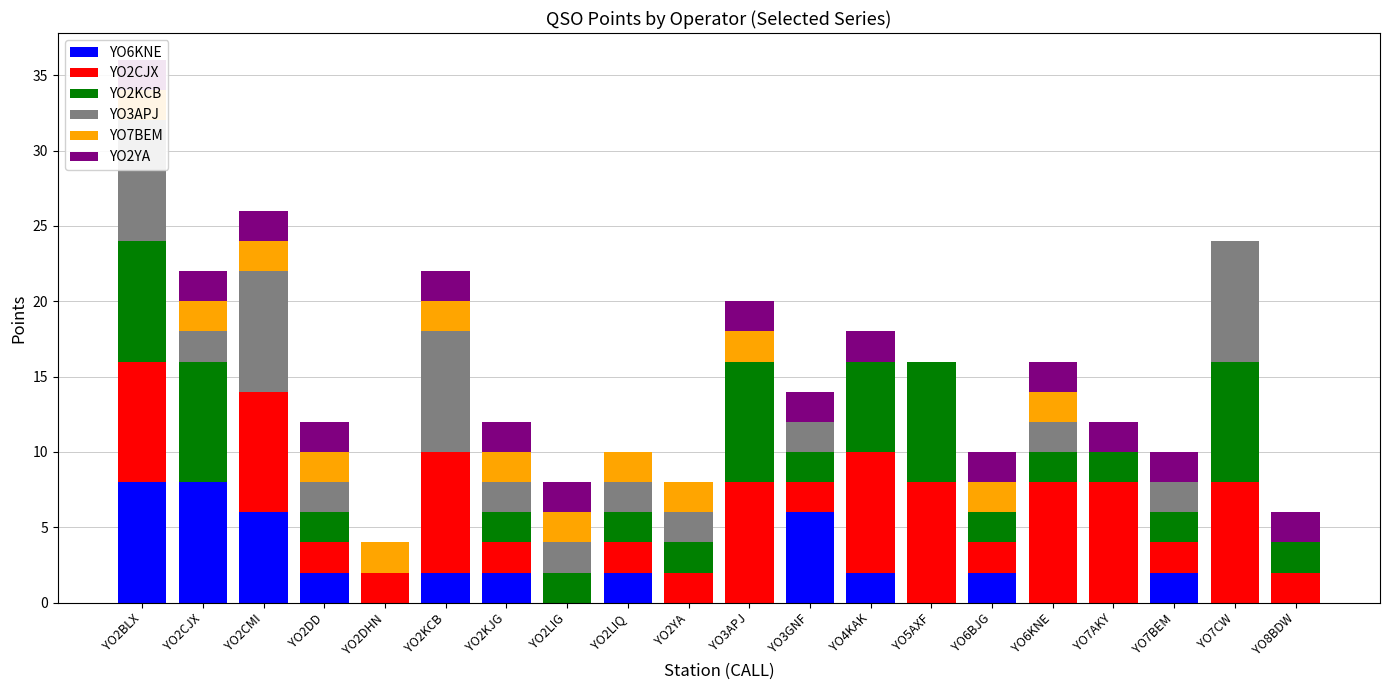

Count the YO6KNE values in the range 0 to 2.

16